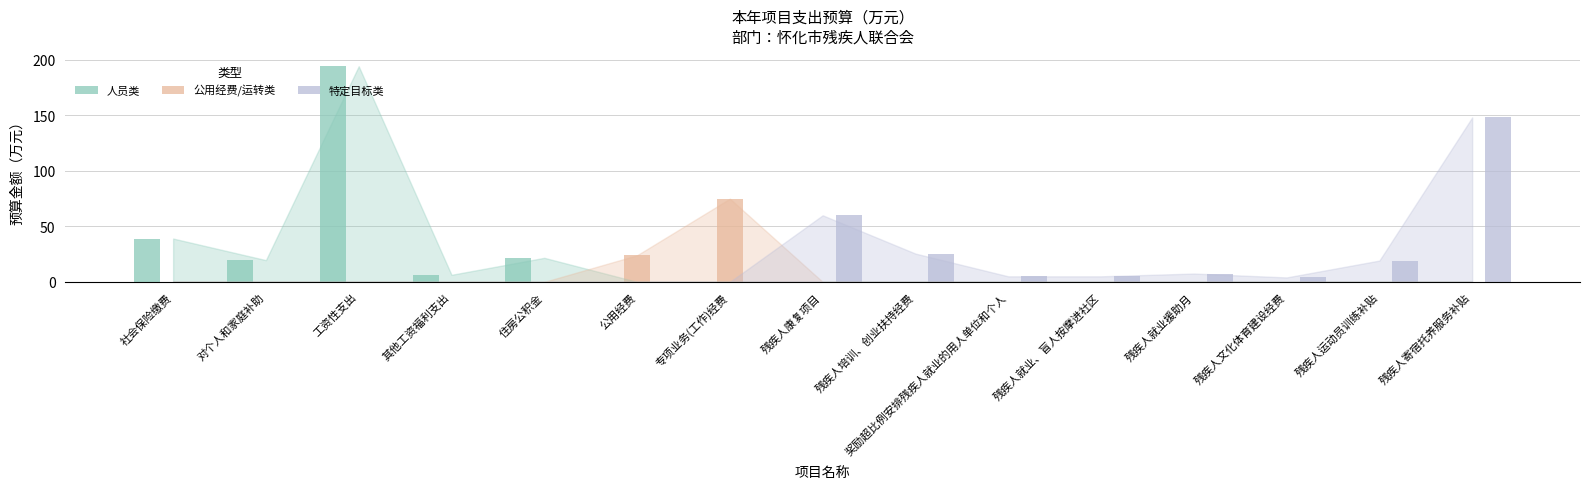

At which category is the sum across all series the highest?

工资性支出